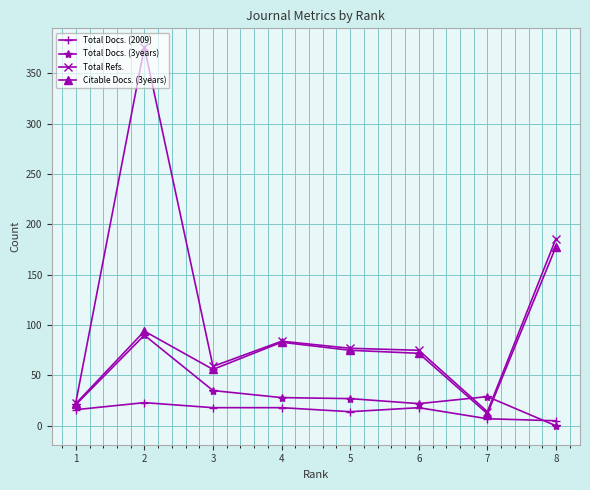

Where is Total Refs. nearest to the value 195?

8